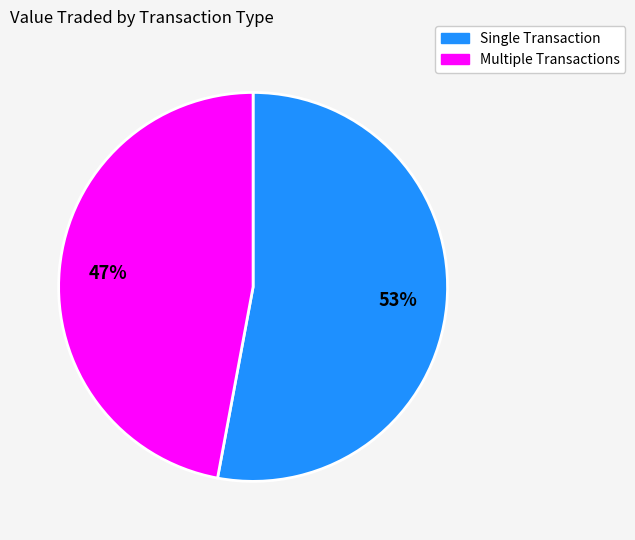

How many segments does this pie chart have?

2